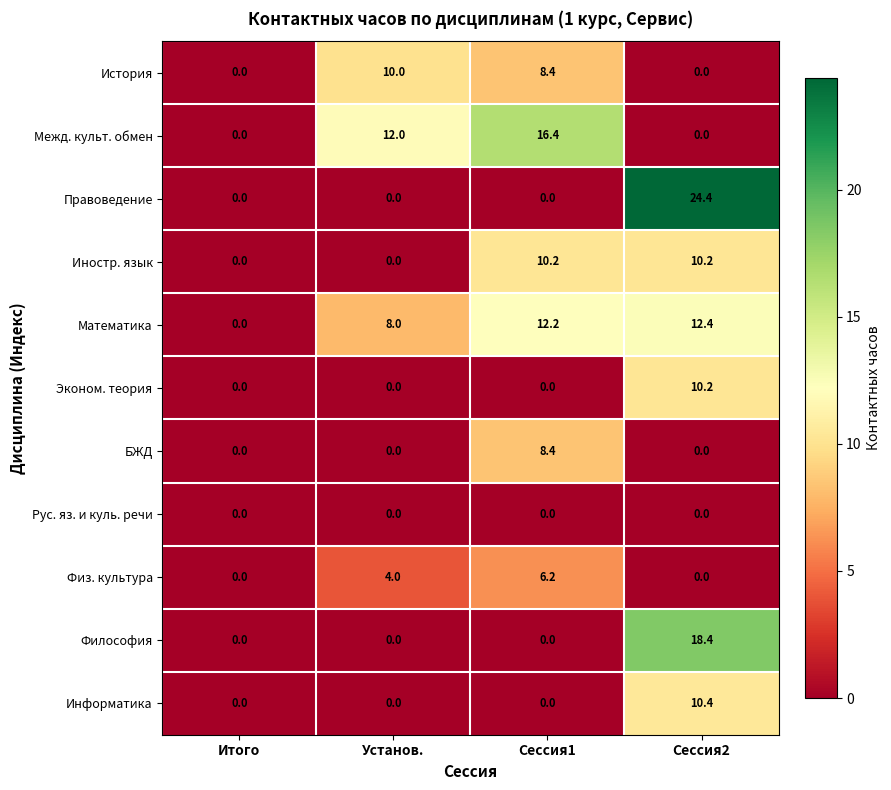

What is the total value across all series at Сессия1?

61.8